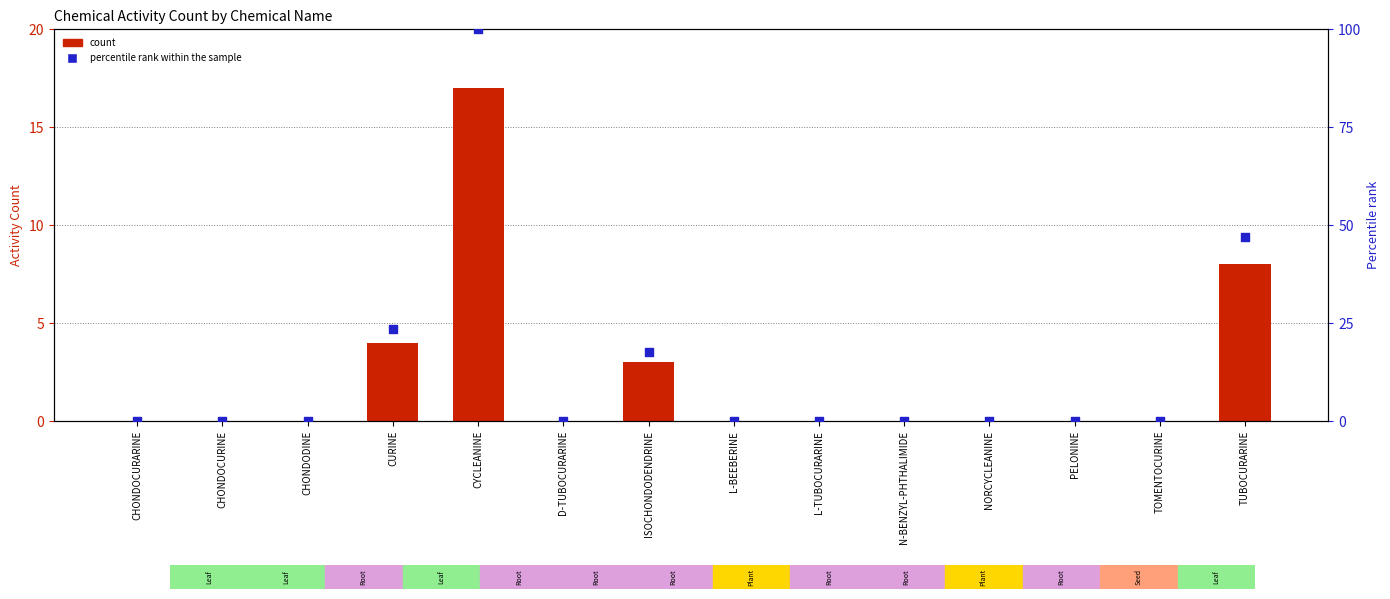

Which series has the largest Y range (max minus min)?

percentile rank within the sample